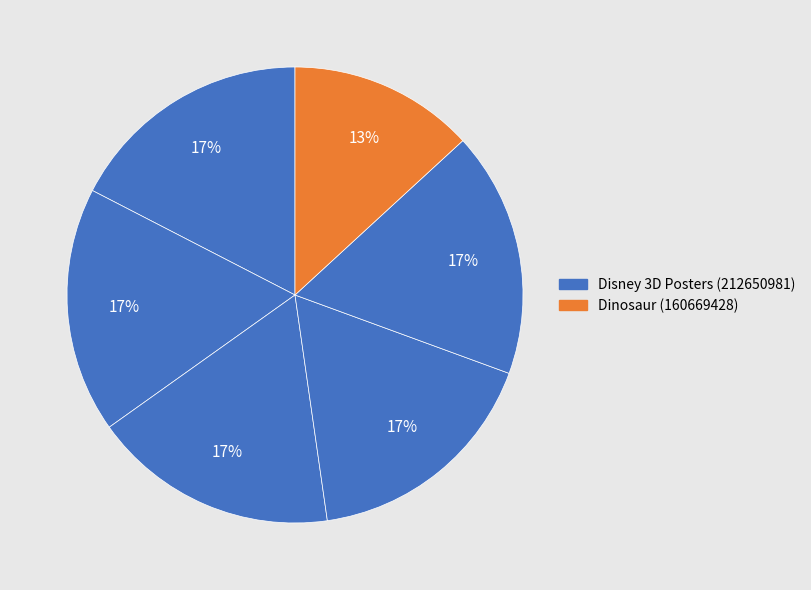

How many segments does this pie chart have?

6